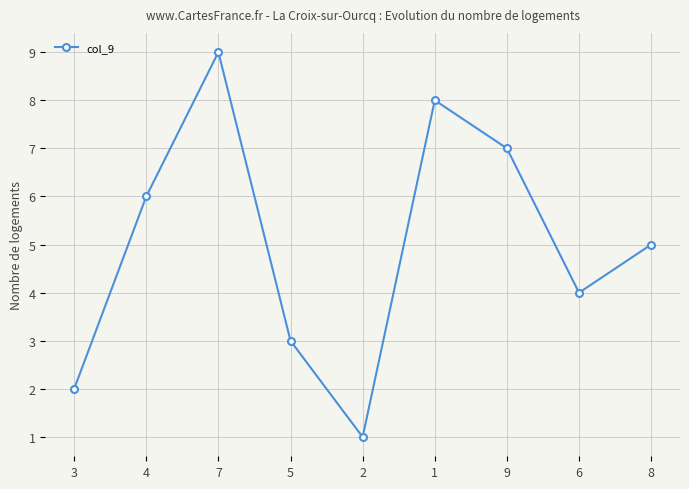

What is the label of the 7th point from the right?

7